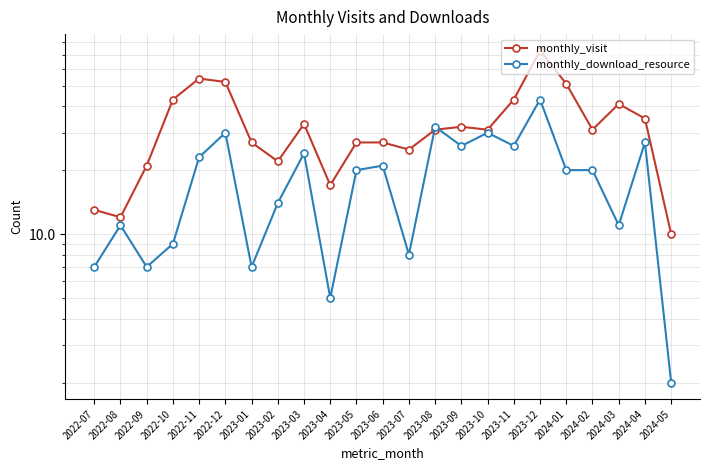

How many lines are shown in the chart?

2